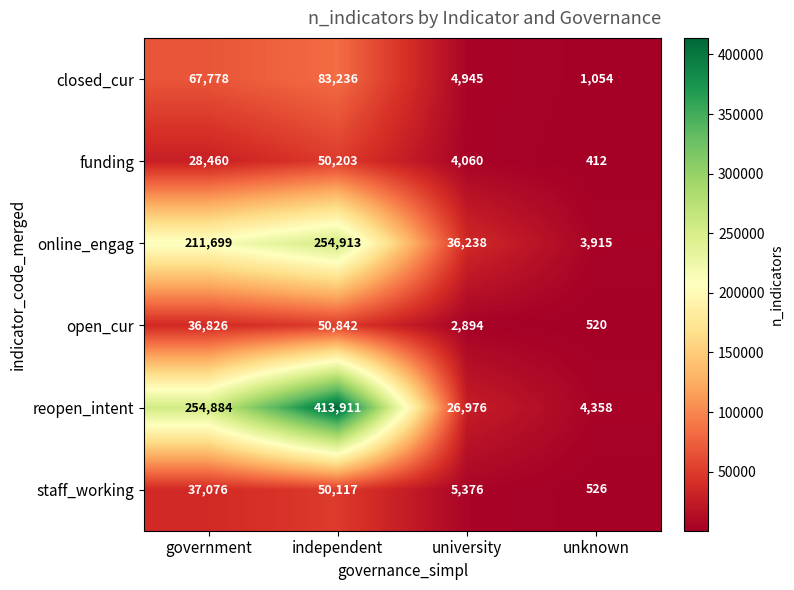

What is the difference between the maximum and second lowest values in the closed_cur series?

78291